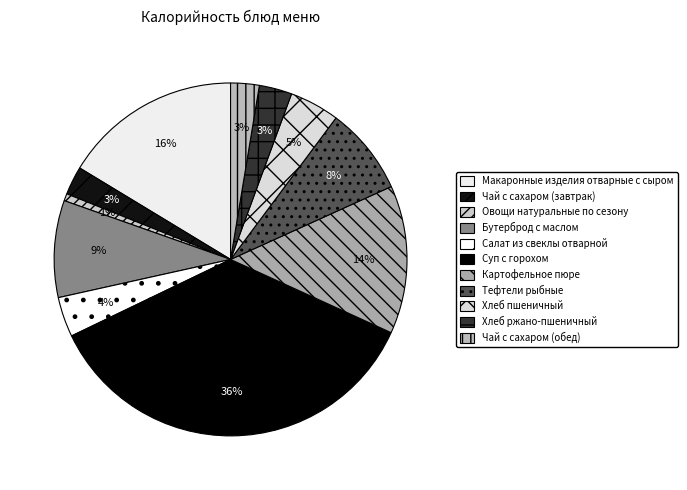

What is the change in value from Овощи натуральные по сезону to Хлеб пшеничный?

+60